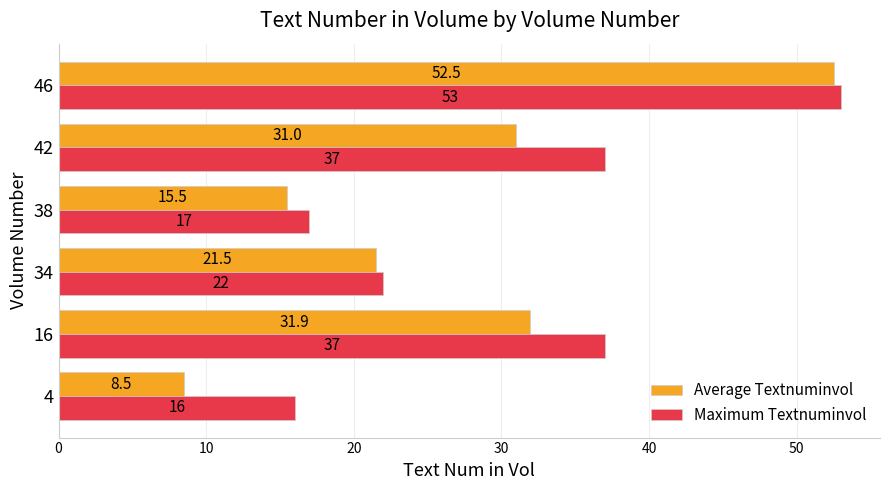

What is the greatest value displayed?

53.0